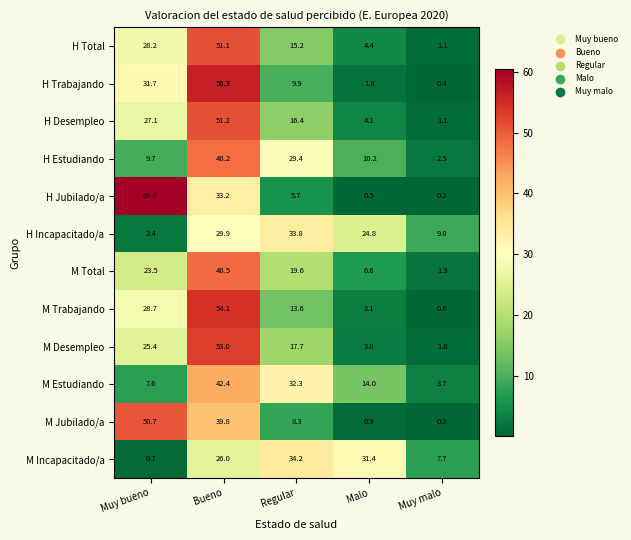

How many distinct data groups are displayed?

12